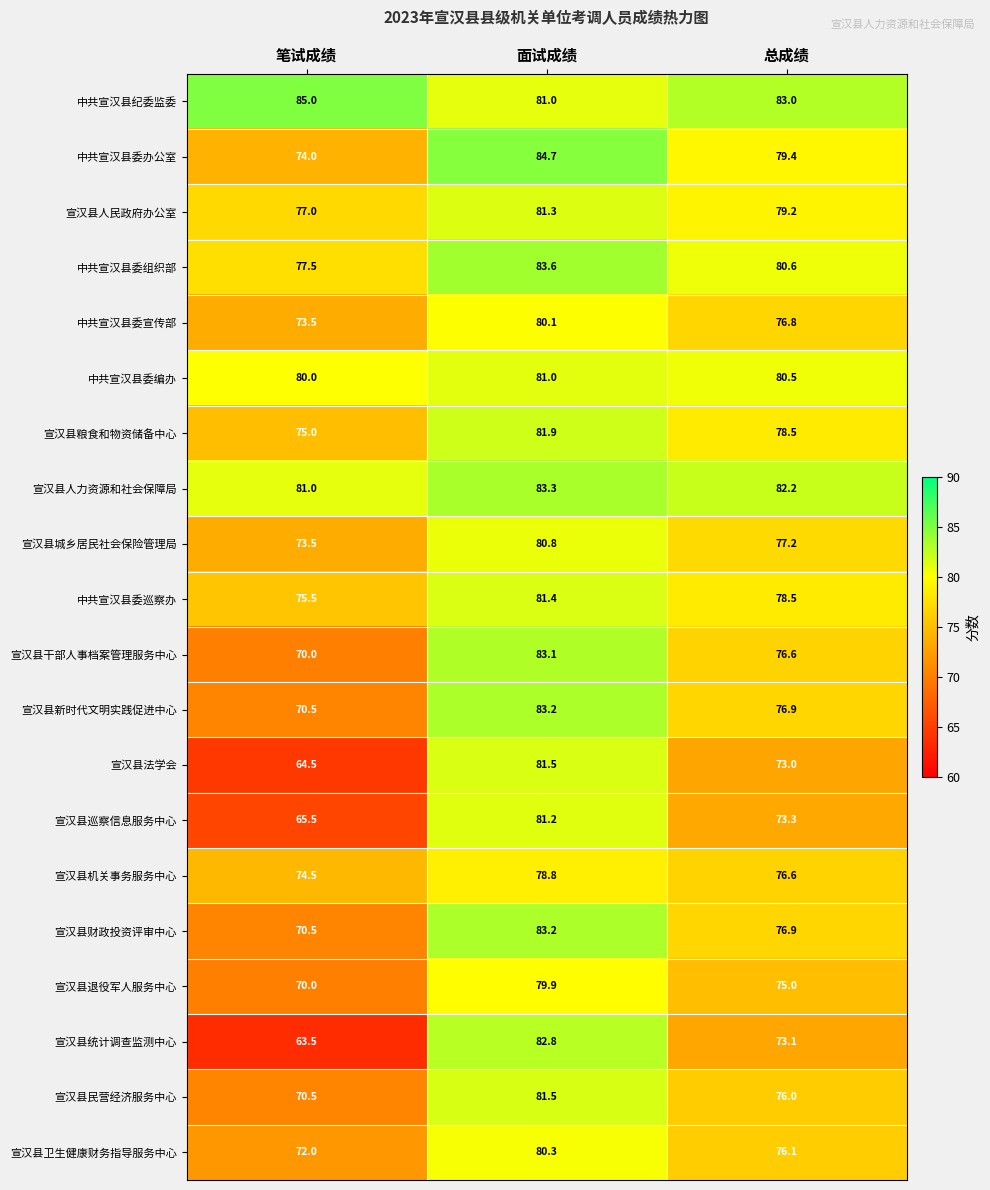

What is the maximum value shown in the chart?

85.0